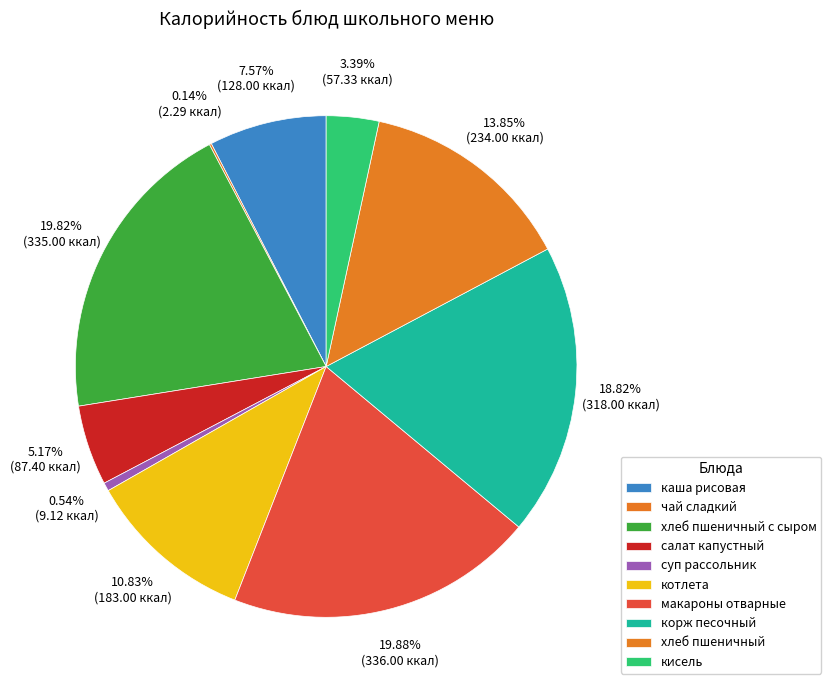

Between каша рисовая and кисель, which is larger?

каша рисовая